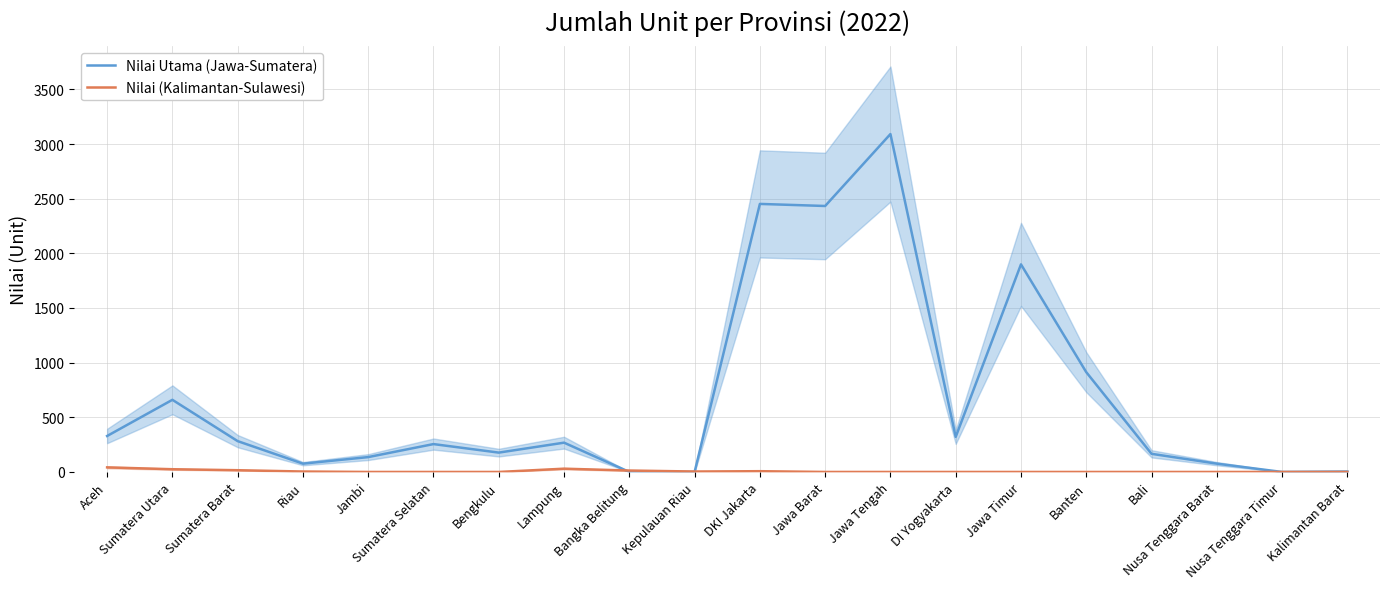

What is the highest value of the Nilai (Kalimantan-Sulawesi) series?

42